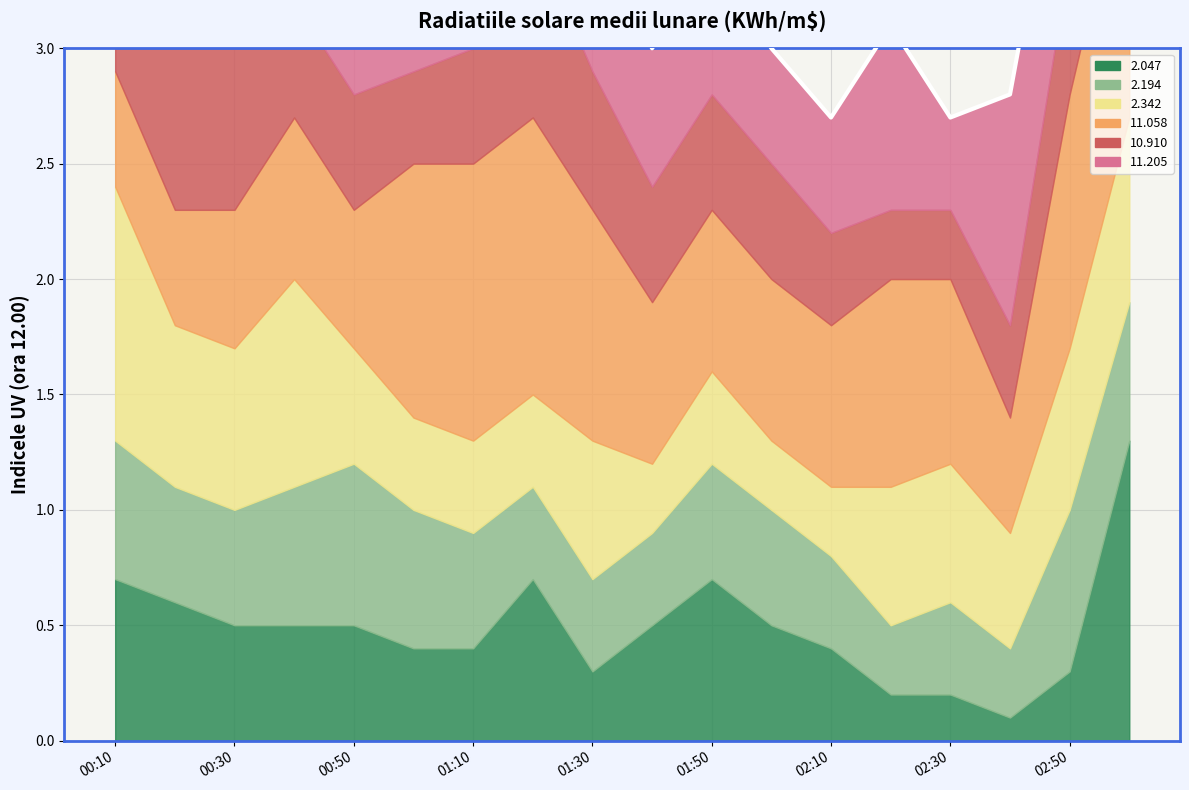

After their last crossing, which series has the higher values: 10.910 or 2.342?

2.342